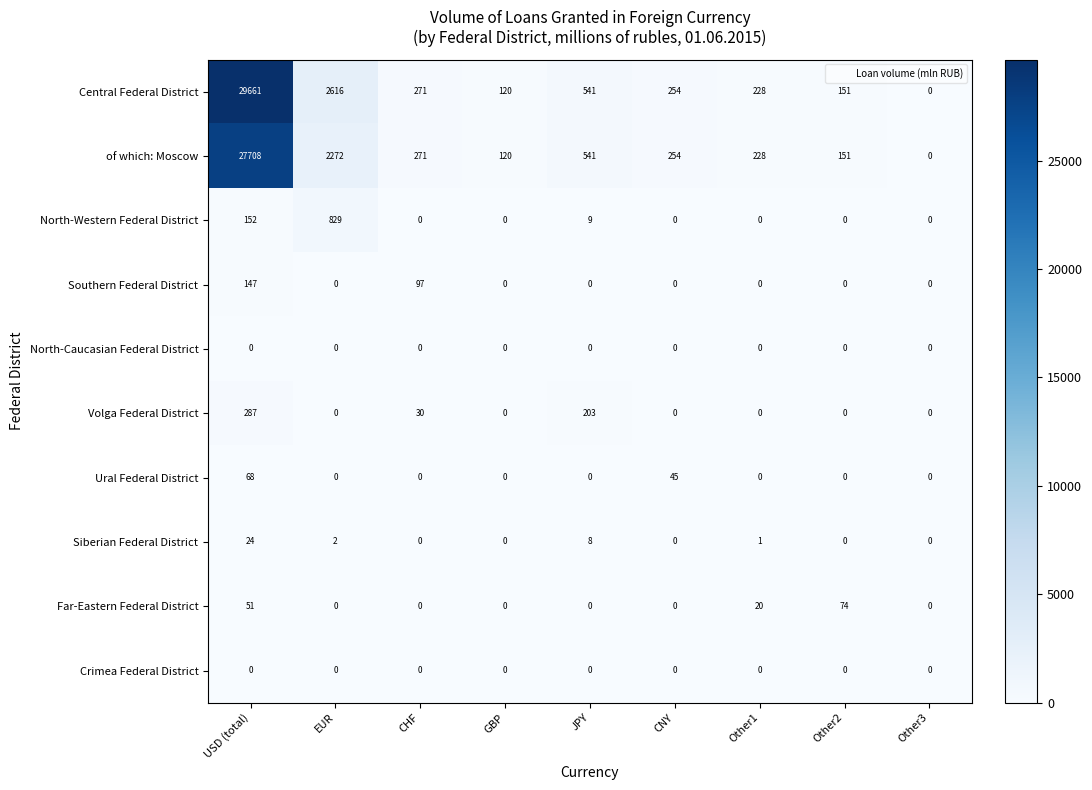

What is the maximum value shown in the chart?

29661